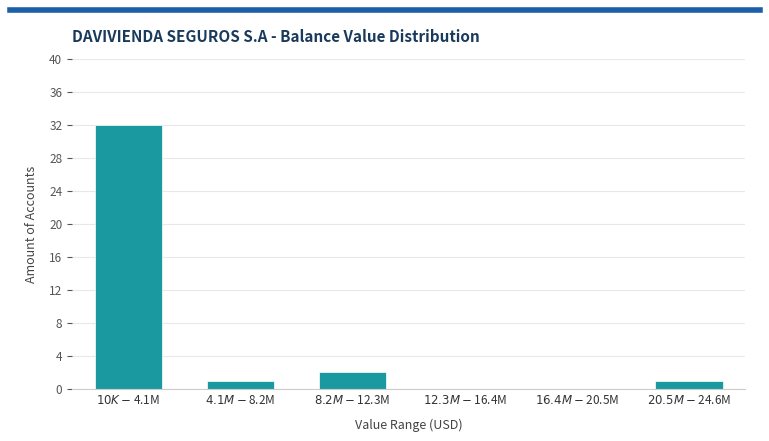

What is the greatest value displayed?

32